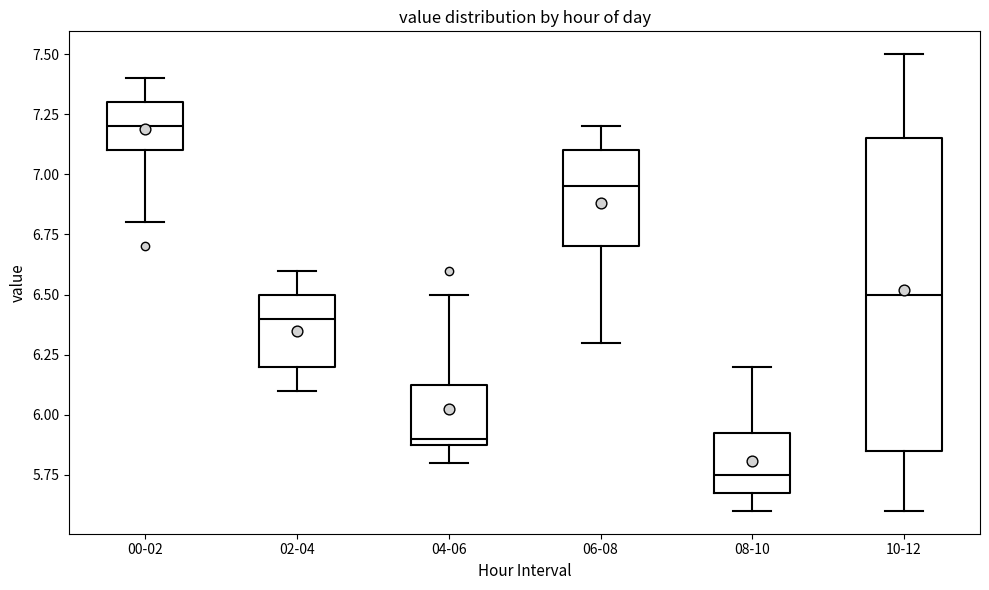

Where does the upper whisker of the box for 02-04 end on the y-axis? The values are not printed on the chart, so give them approximately, as read against the axis.

6.60